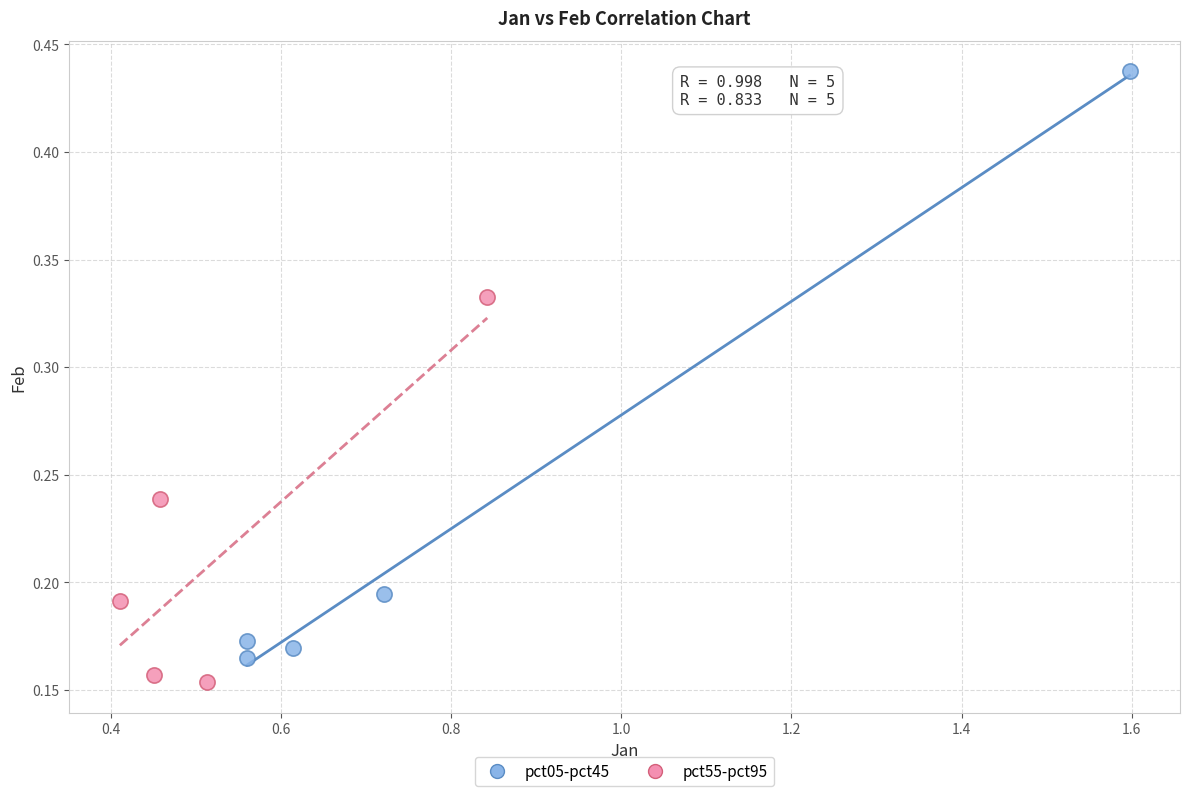

Which series reaches the minimum Y coordinate?

pct55-pct95